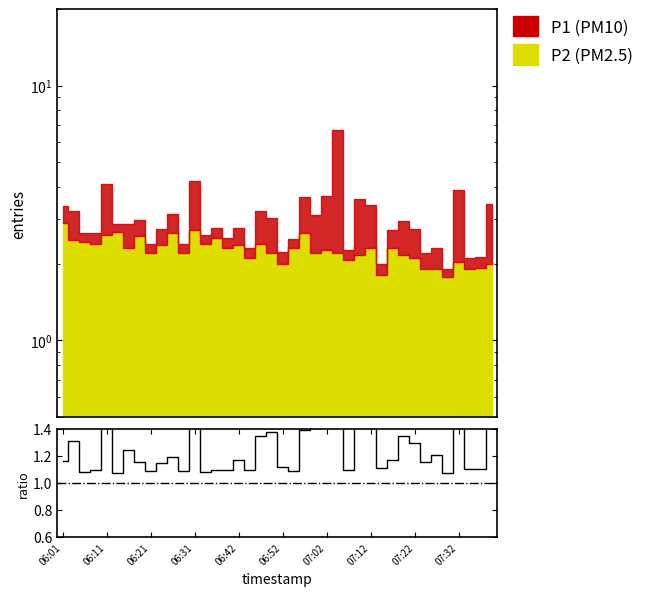

How many interior local peaks (higher than both neighbors) does the data have?

12